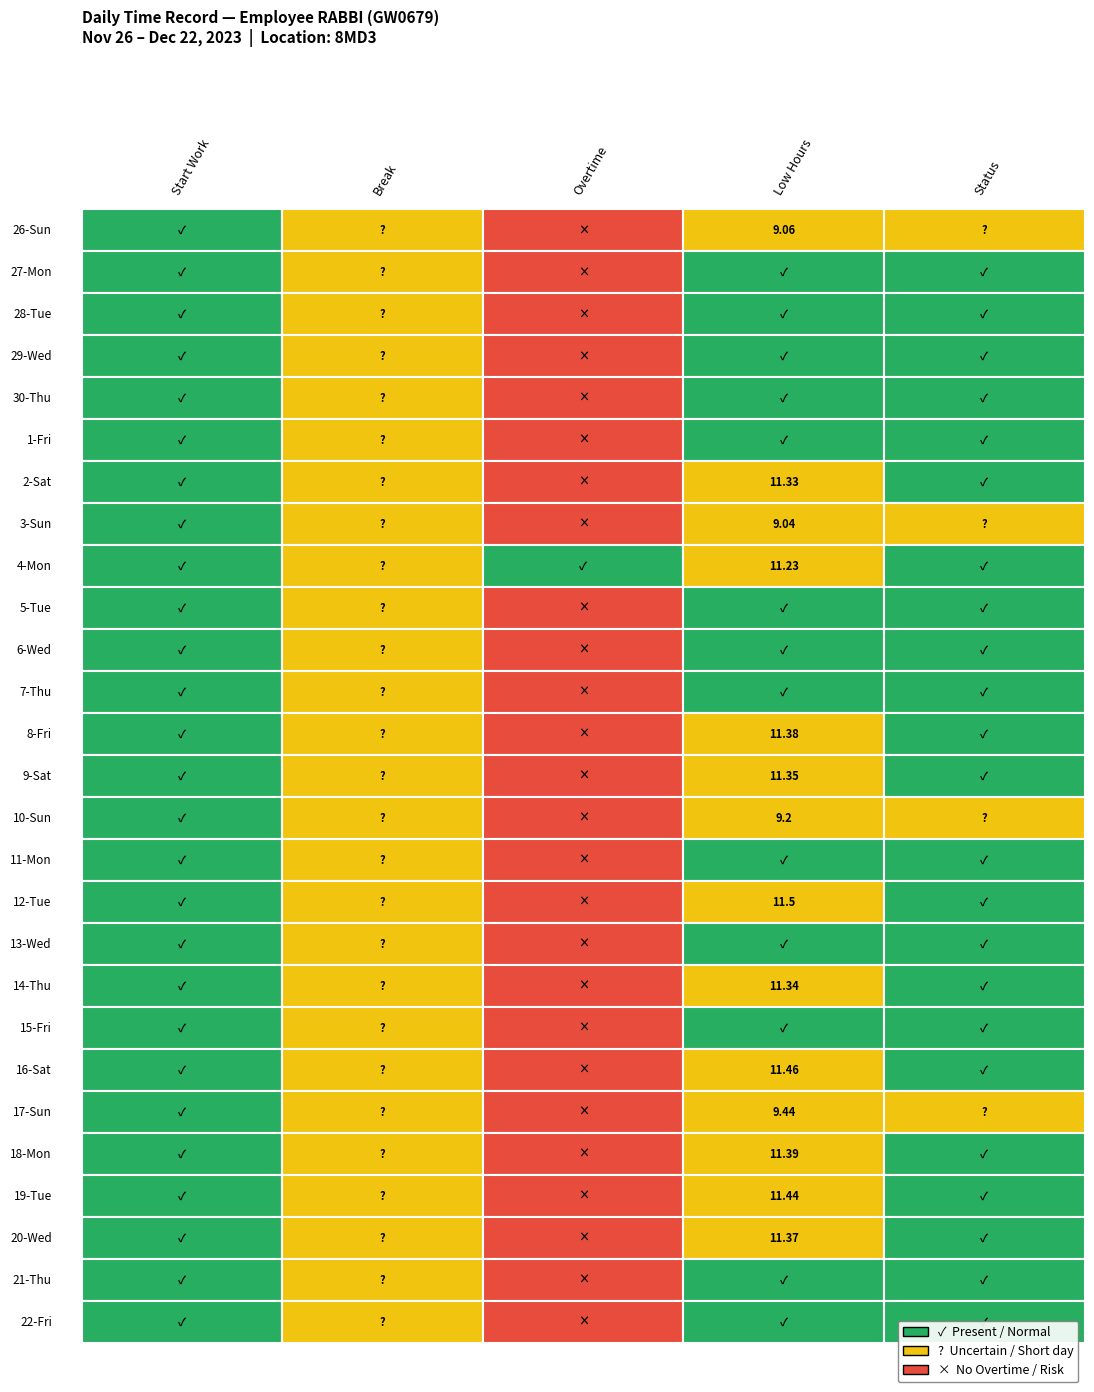

How many data points does each series have?

27